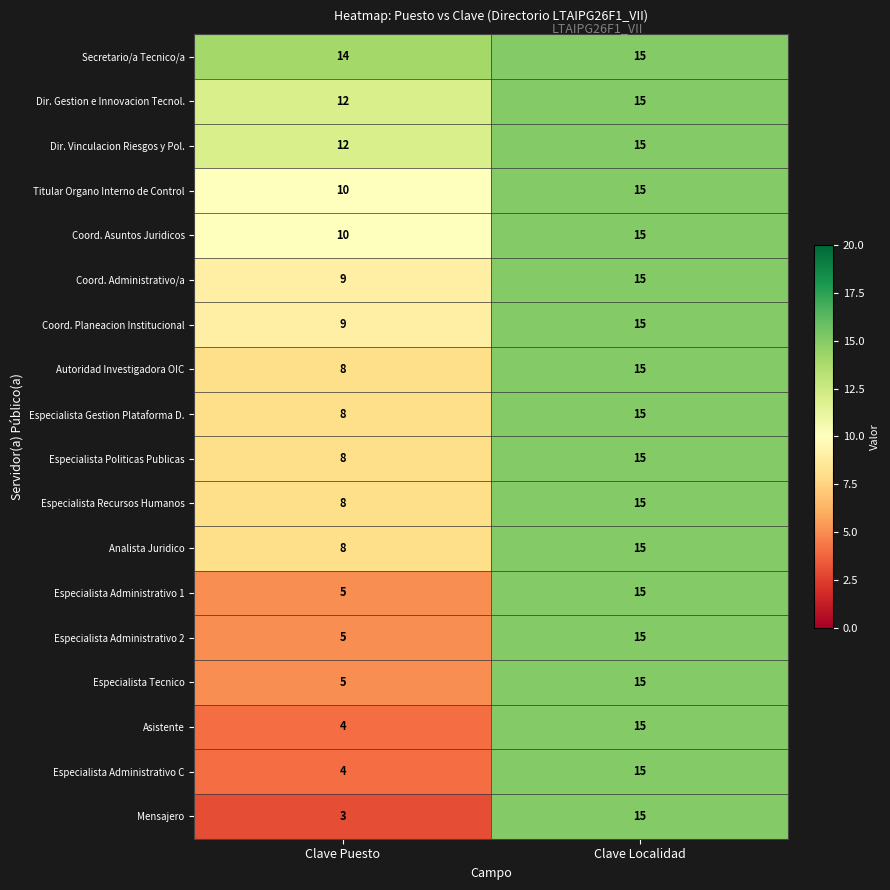

What is the total value across all series at Clave Localidad?

270